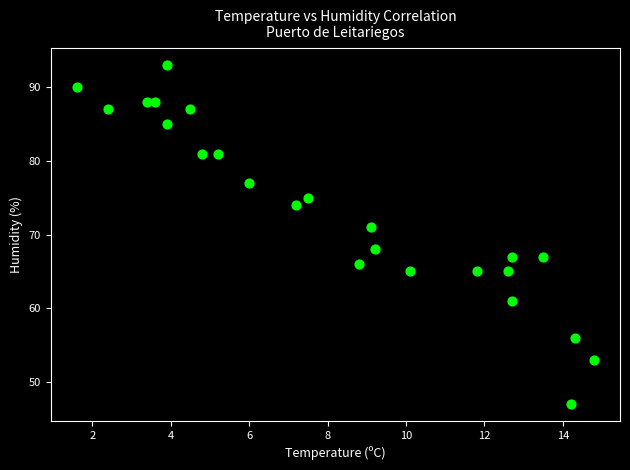

What Y value in the scatter plot is closest to 70?

71